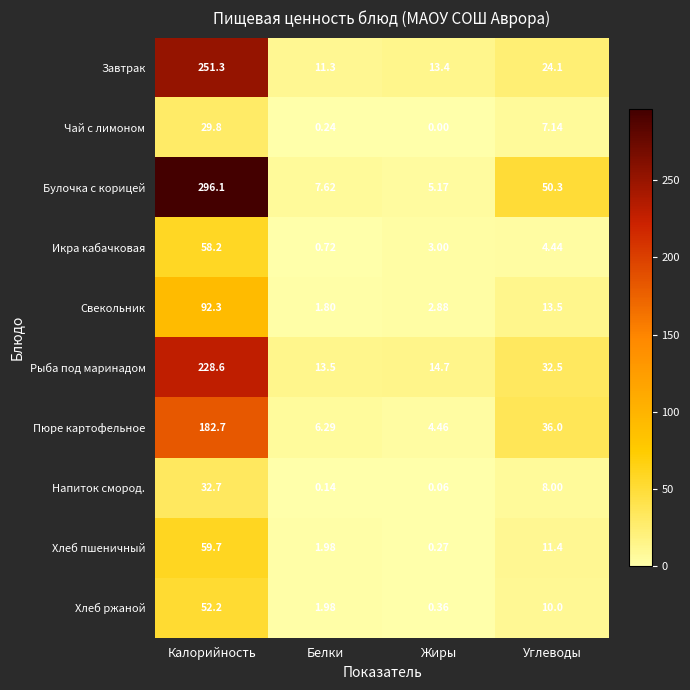

What is the total value across all series at Углеводы?

197.4